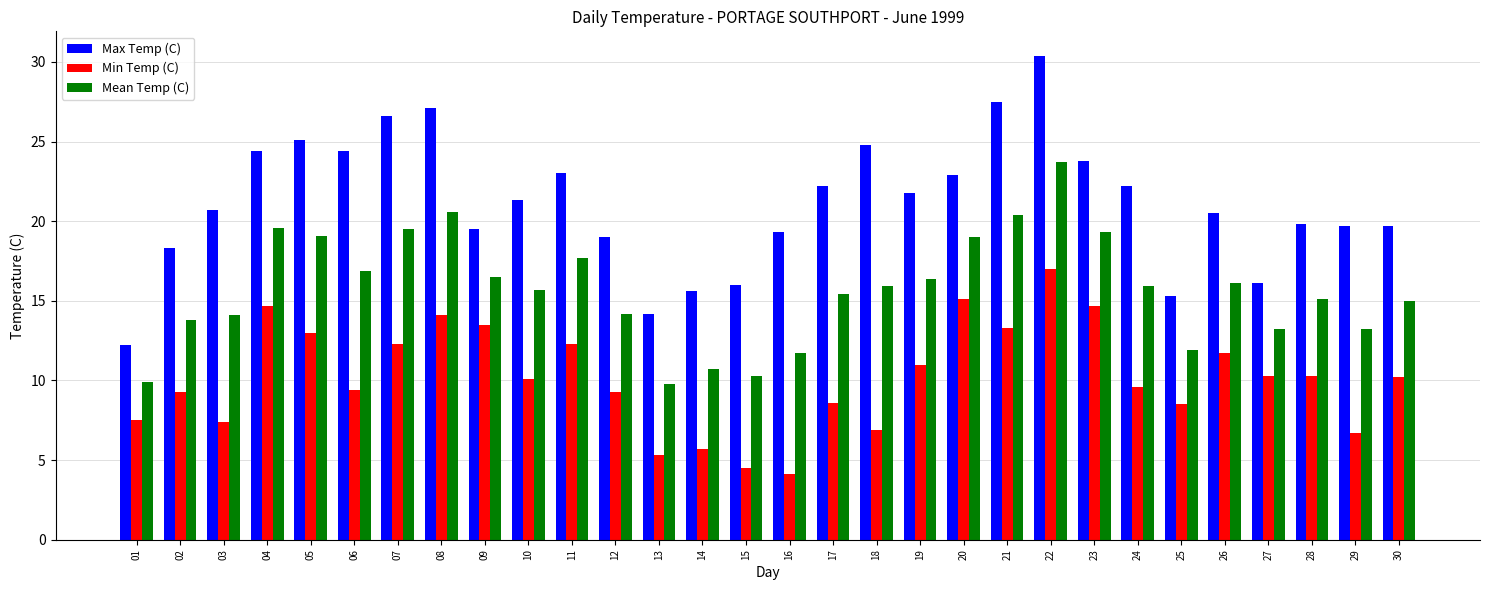

Which category has the highest value across all series?

22